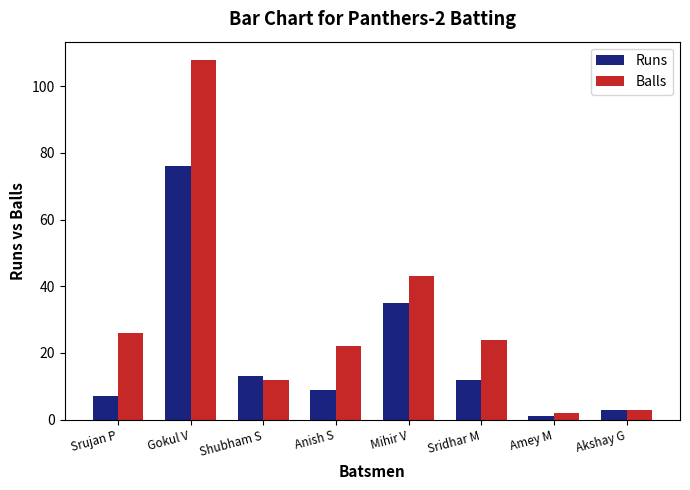

What is the sum of all Balls values?

240